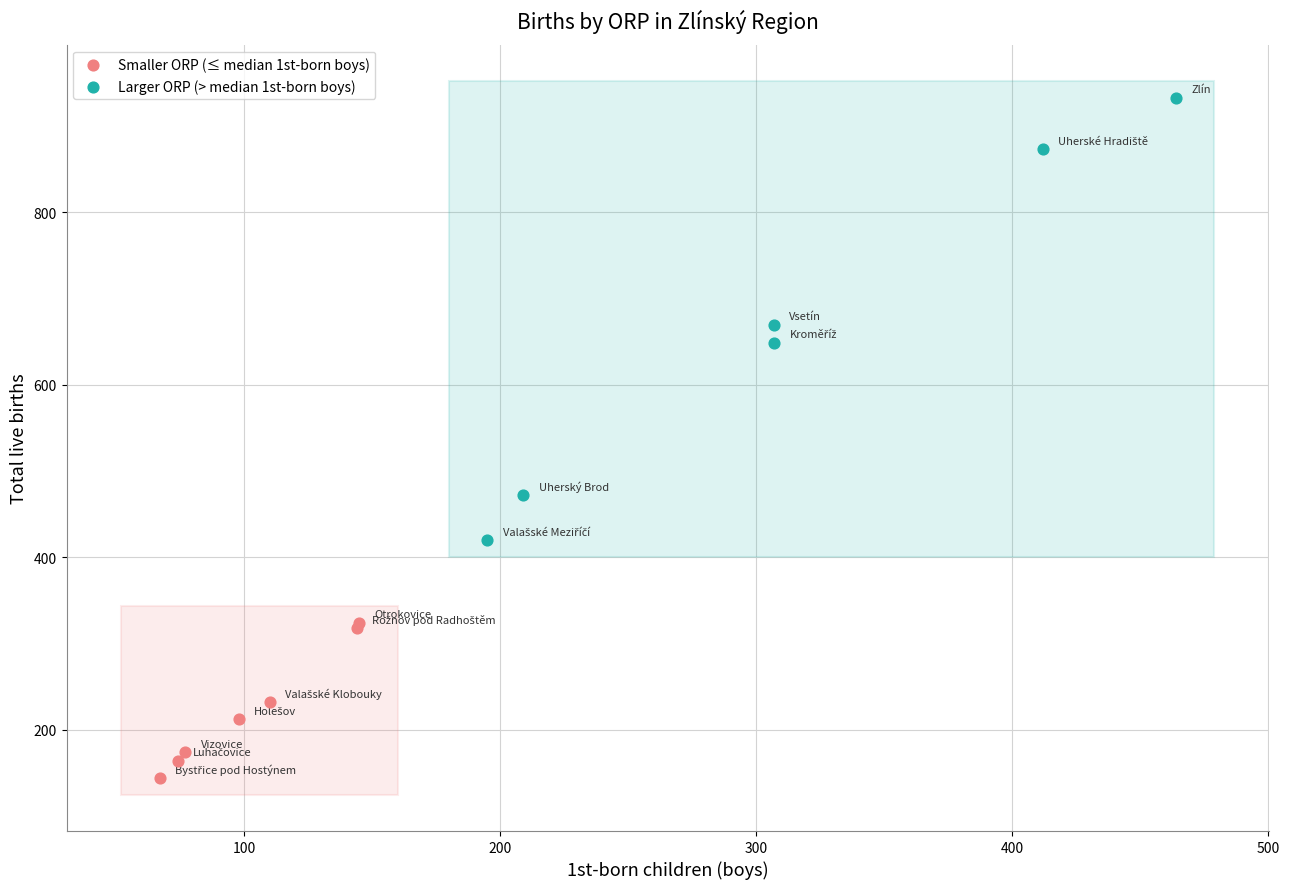

Which series reaches the maximum Y coordinate?

Larger ORP (> median 1st-born boys)